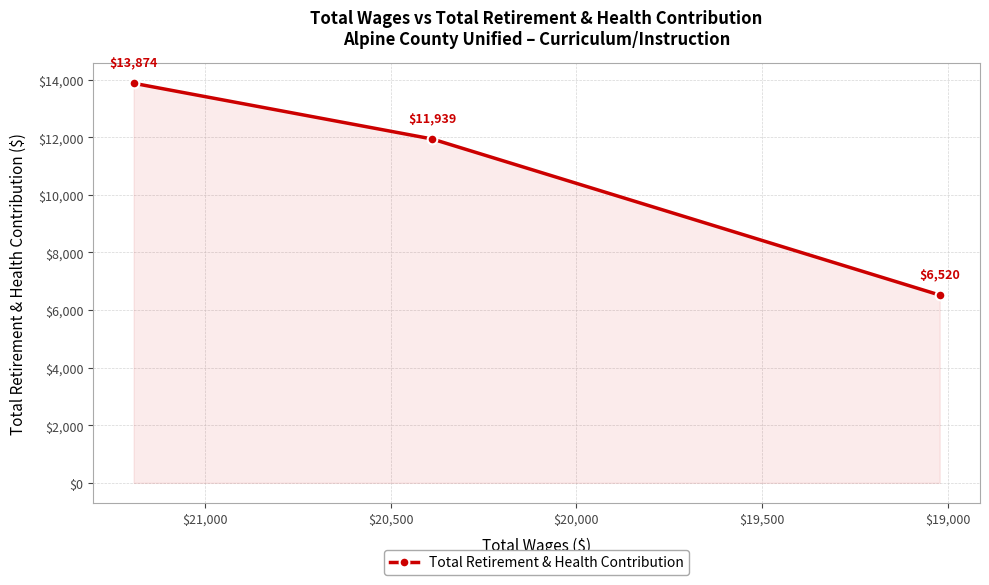

What is the greatest value displayed?

13874